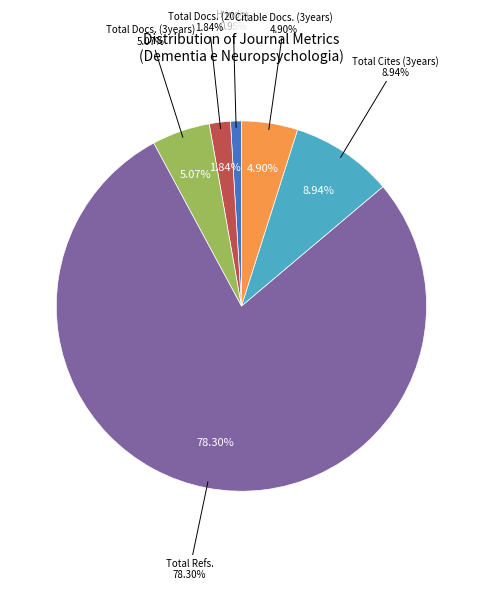

What is the smallest slice in the pie chart?

H index